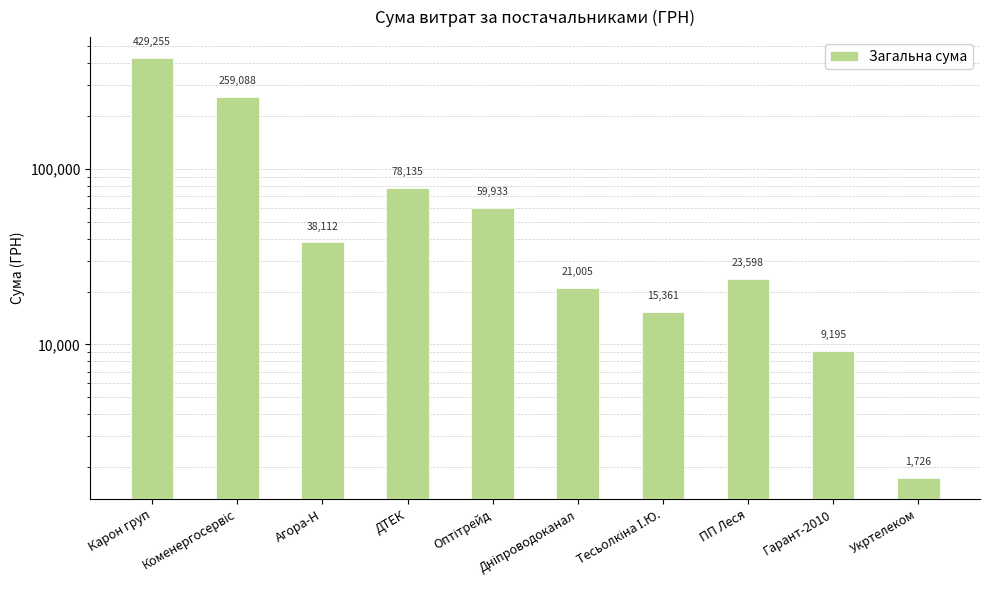

What value does the data have at Дніпроводоканал?

21004.8